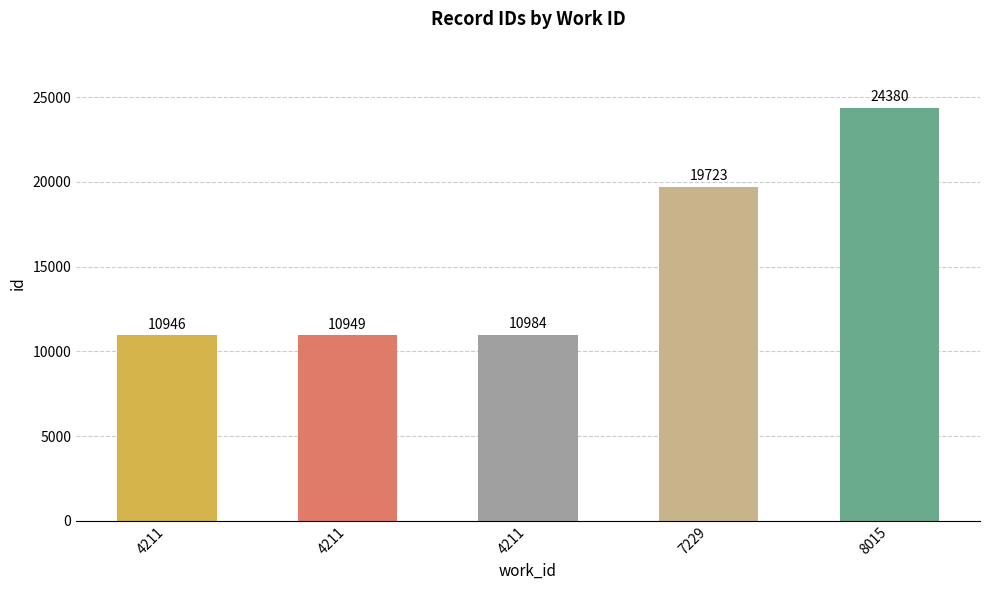

How many distinct data groups are displayed?

1